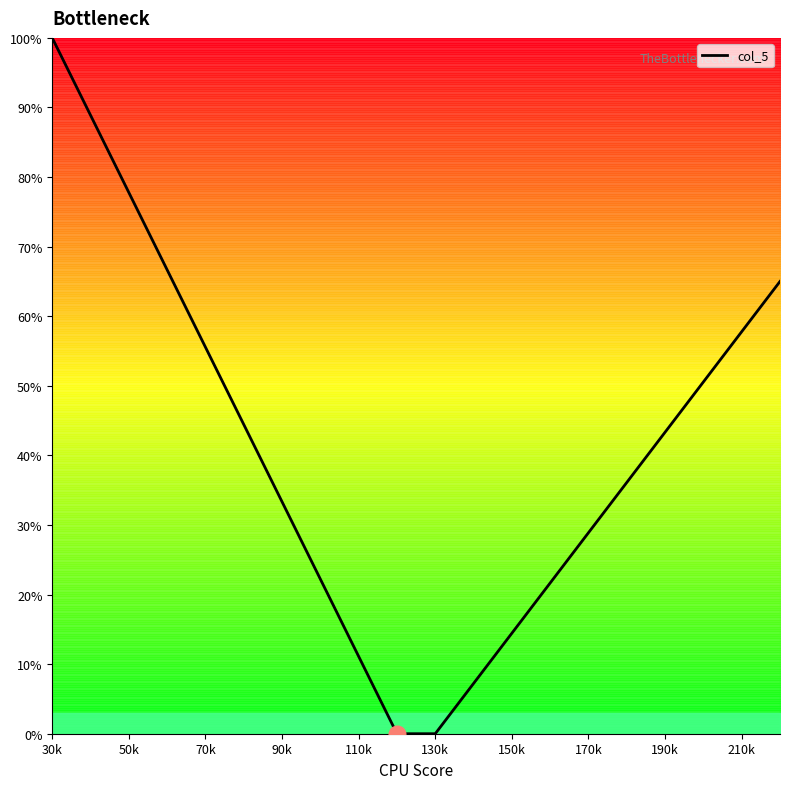

How many values are below 43?

10